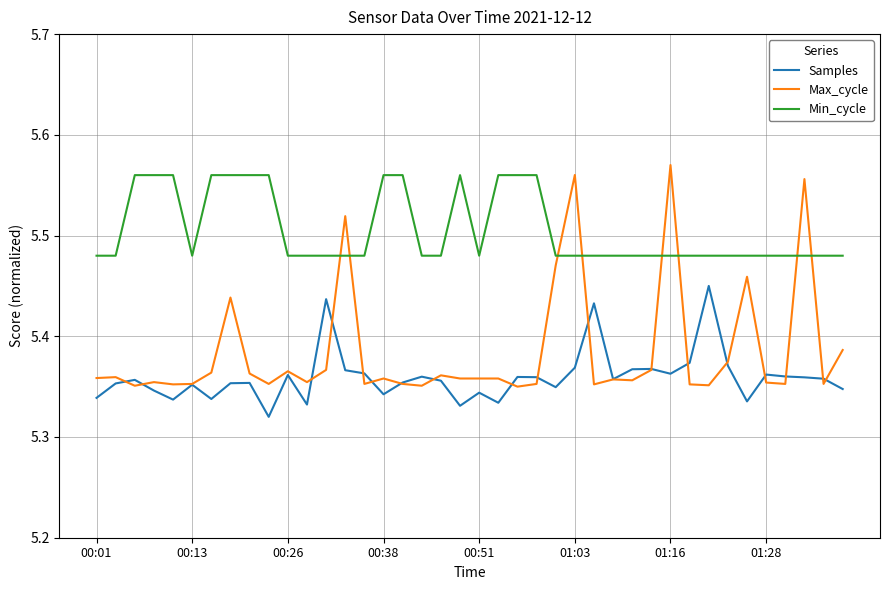

How many lines are shown in the chart?

3